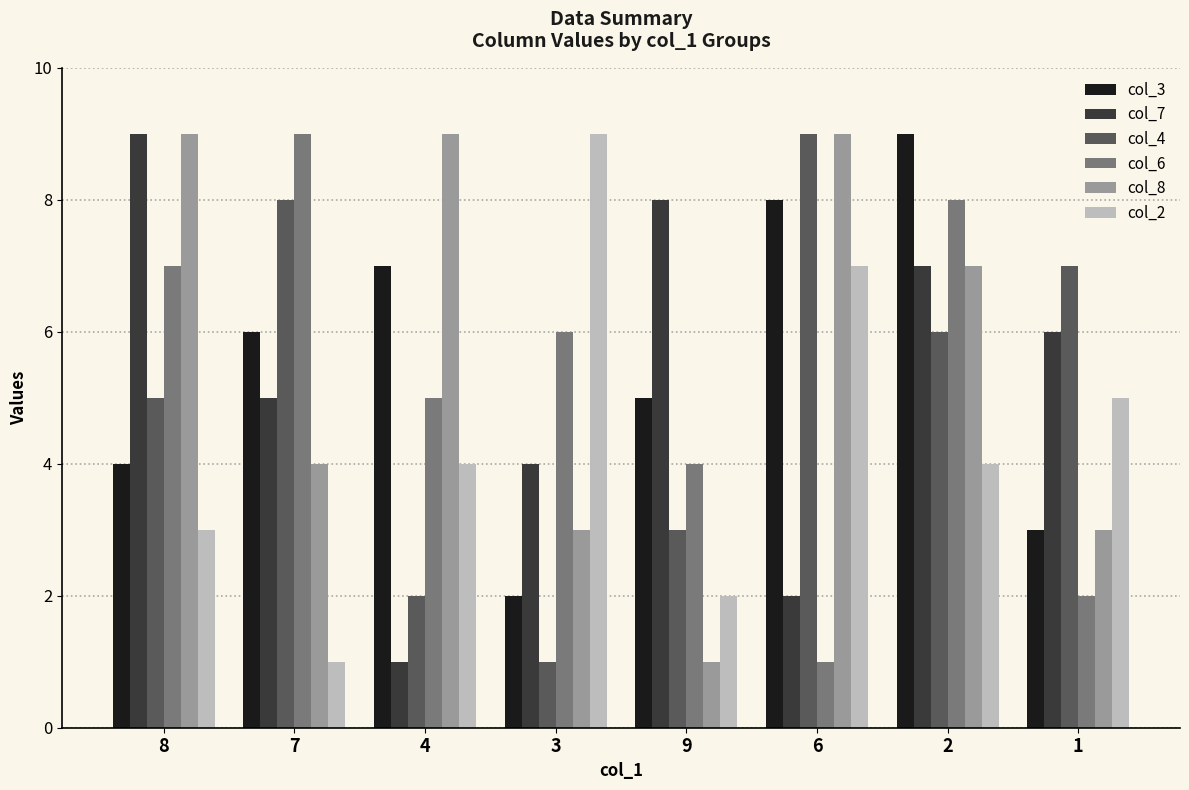

Count the col_6 values in the range 4 to 8.

5